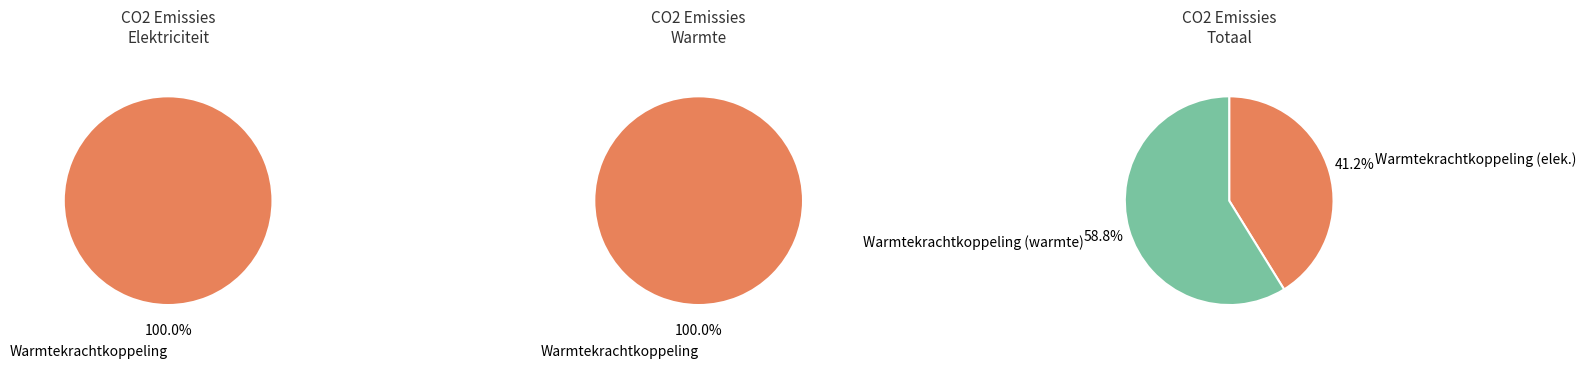

The Windkracht slice represents 14% of the pie. True or false?

False